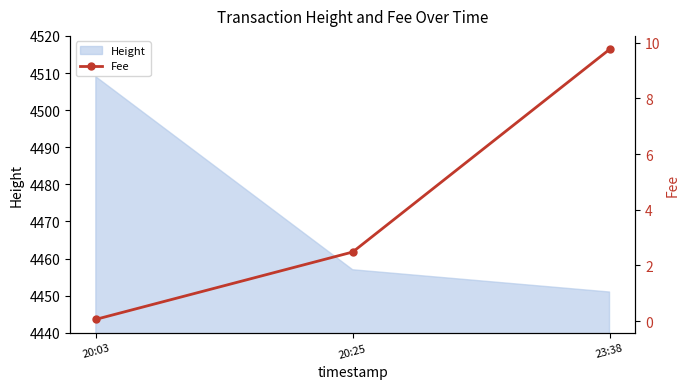

At which label is Height closest to 4480?

20:25